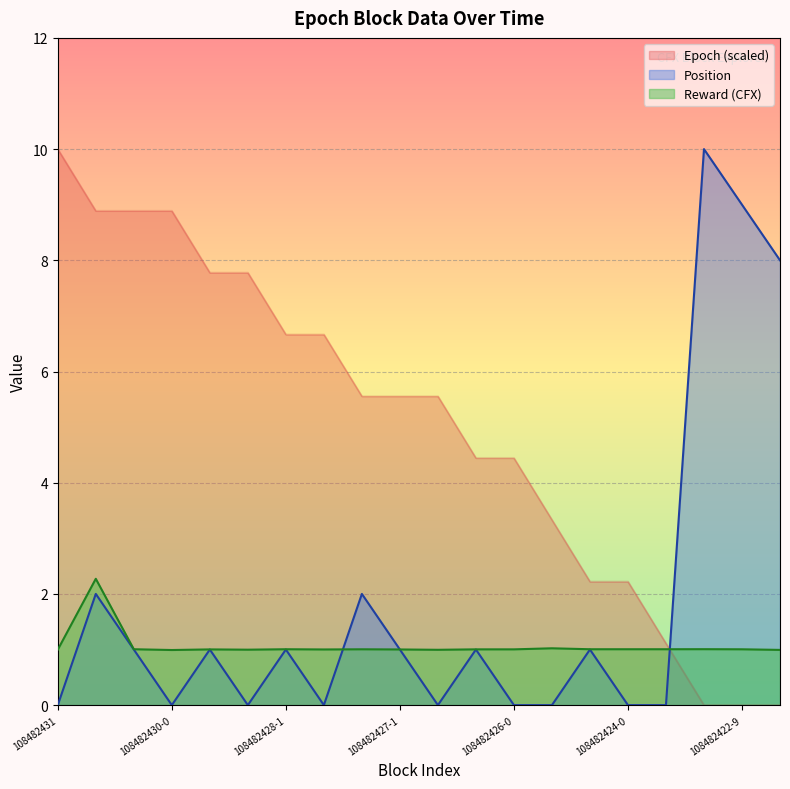

What are all the series names shown in the legend?

Epoch (scaled), Position, Reward (CFX)